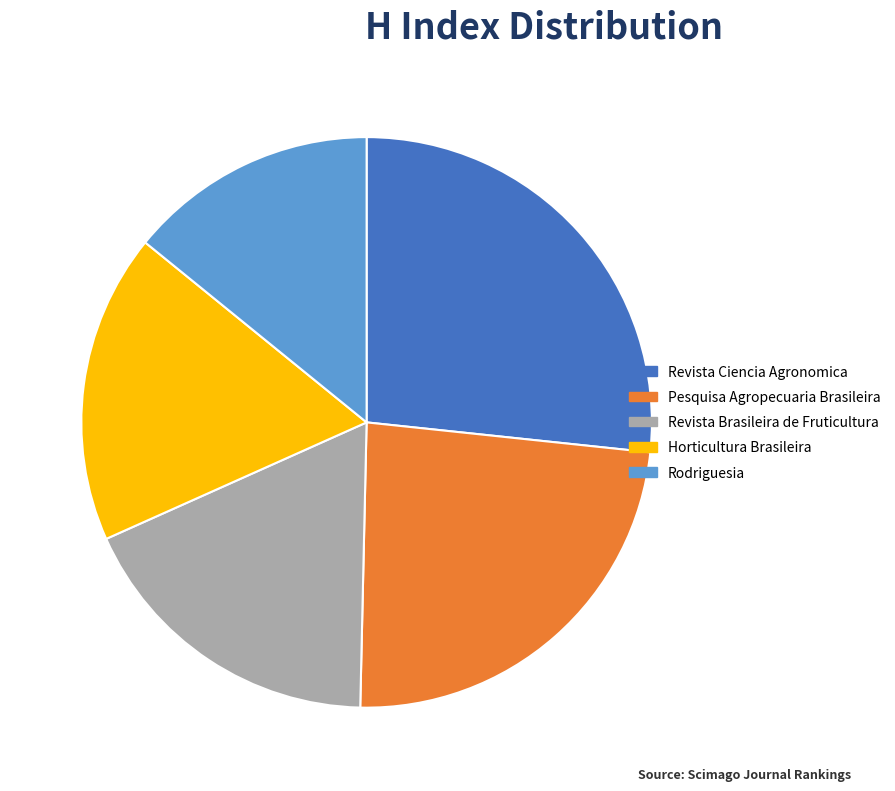

Count the number of slices in the pie.

5